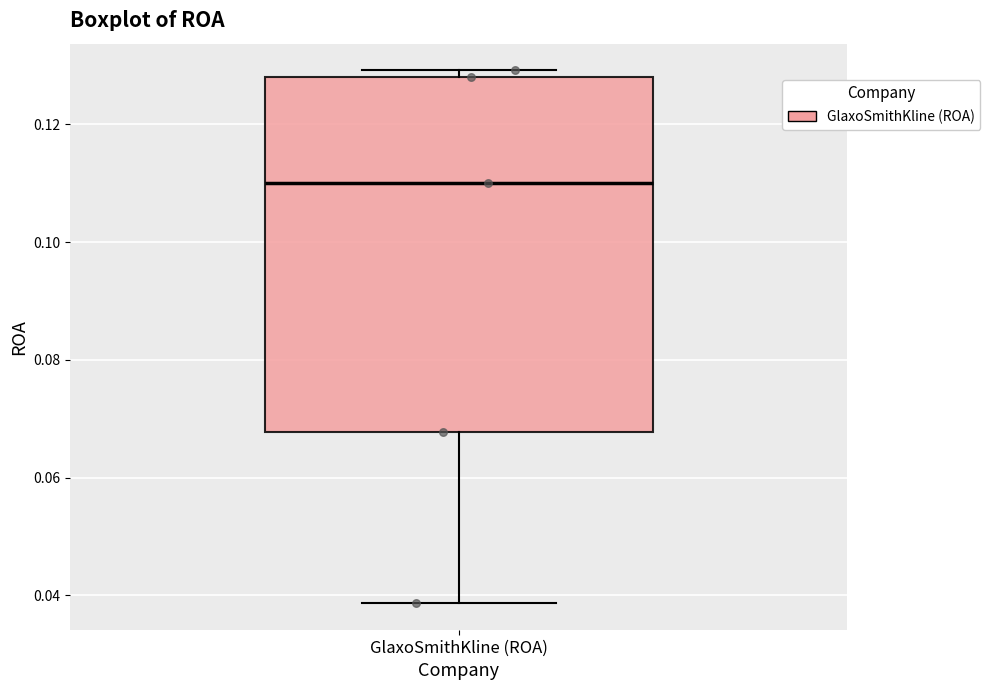

Transcribe this box plot: give where the median line is, the range the box spans, and where the two whiskers end, as read against the y-axis. The values are not printed on the chart, so give them approximately, as read against the axis.

median 0.110, box 0.068 to 0.128, whiskers 0.038 to 0.130